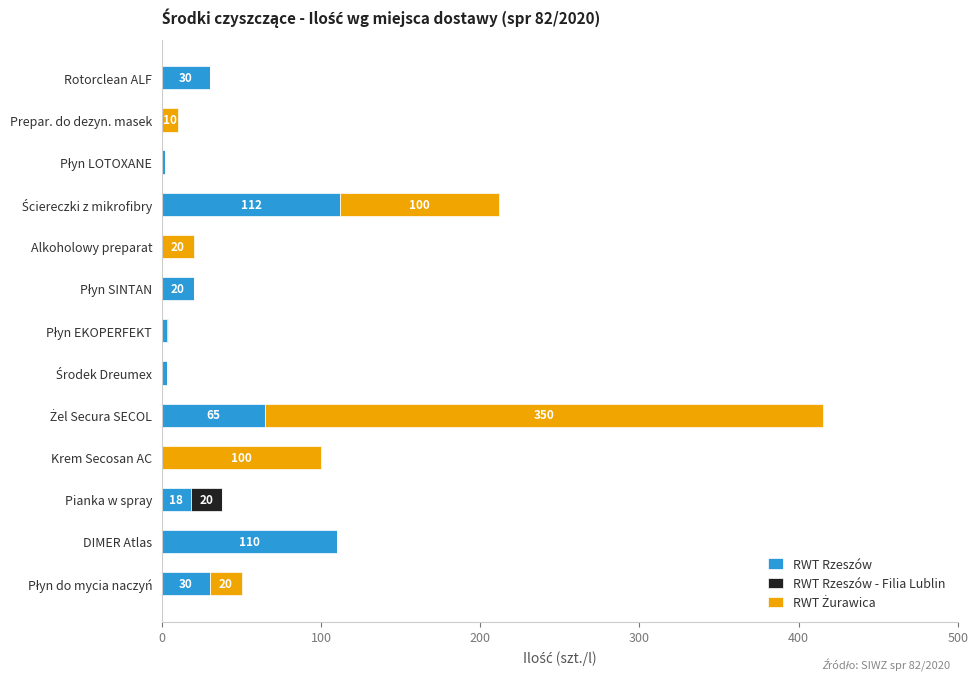

What is the total value across all series at Rotorclean ALF?

30